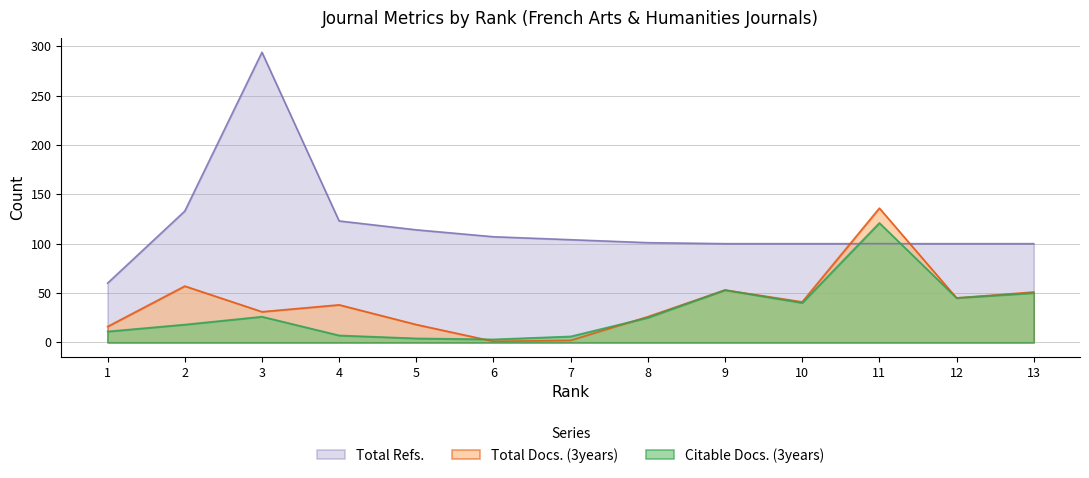

How many data points in Total Refs. are above 101?

6